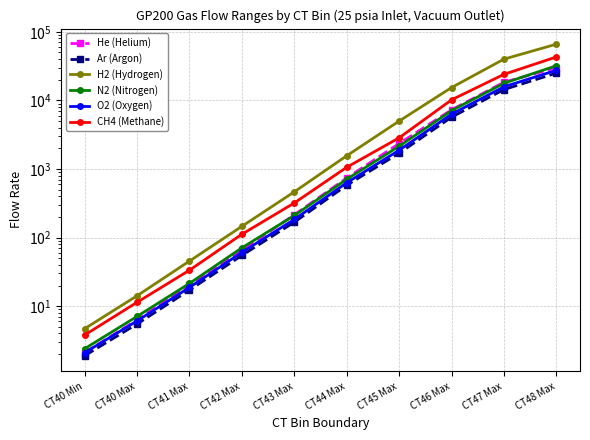

At which label is He (Helium) closest to 15001?

CT47 Max